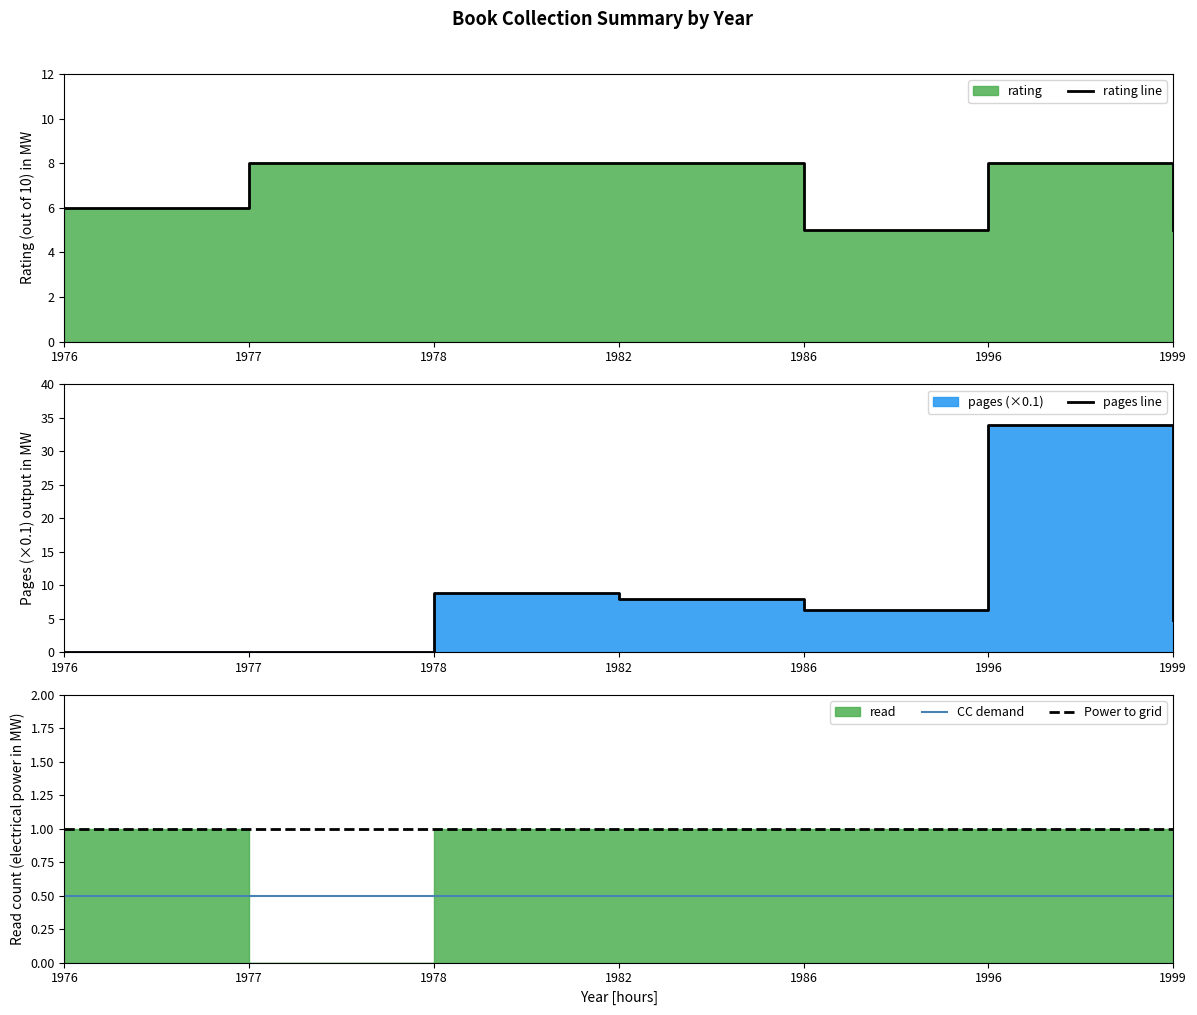

How many times do pages line and rating line cross each other?

2